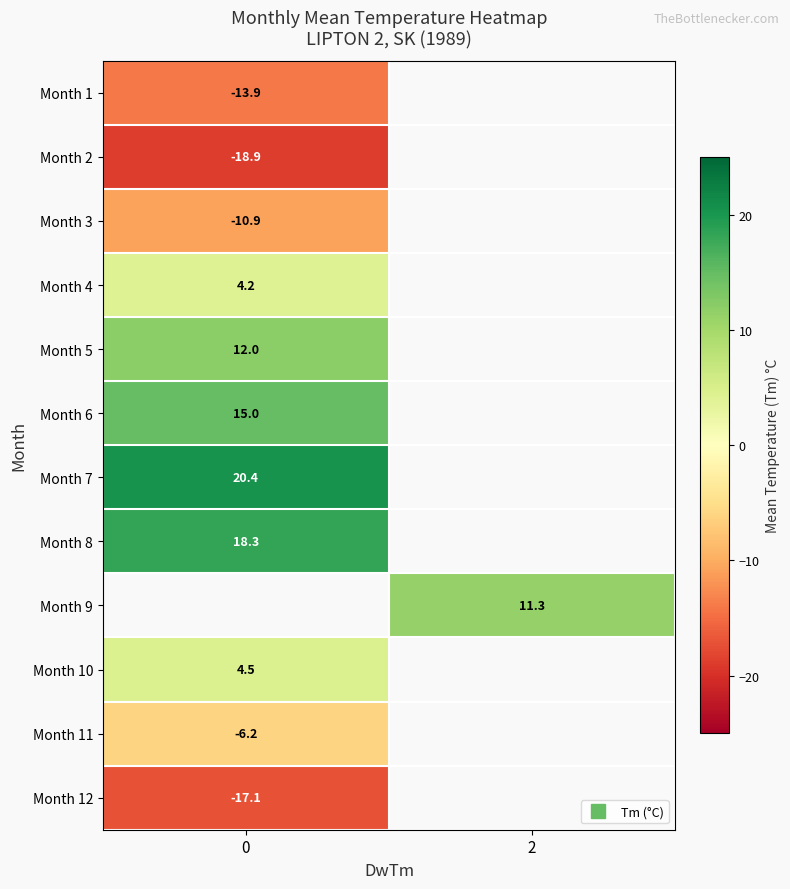

What is the maximum value shown in the chart?

20.4